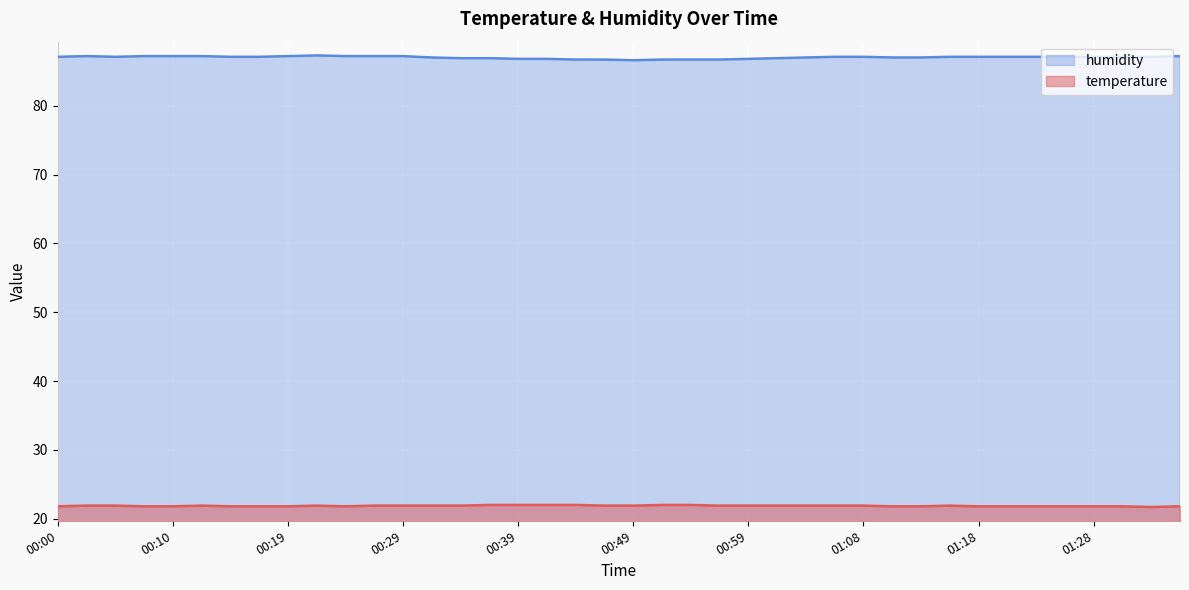

True or false: temperature and humidity cross at least once.

False